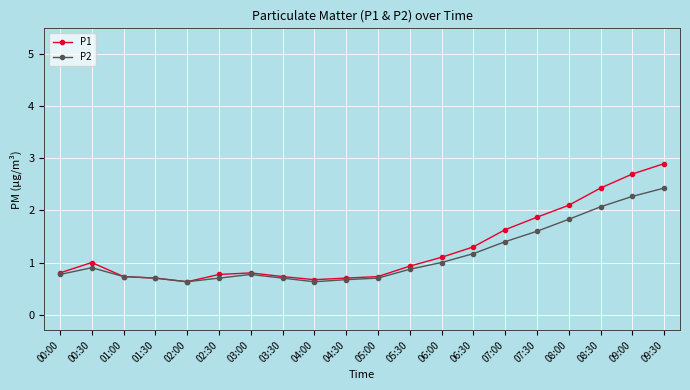

Which series has the widest spread of values?

P1